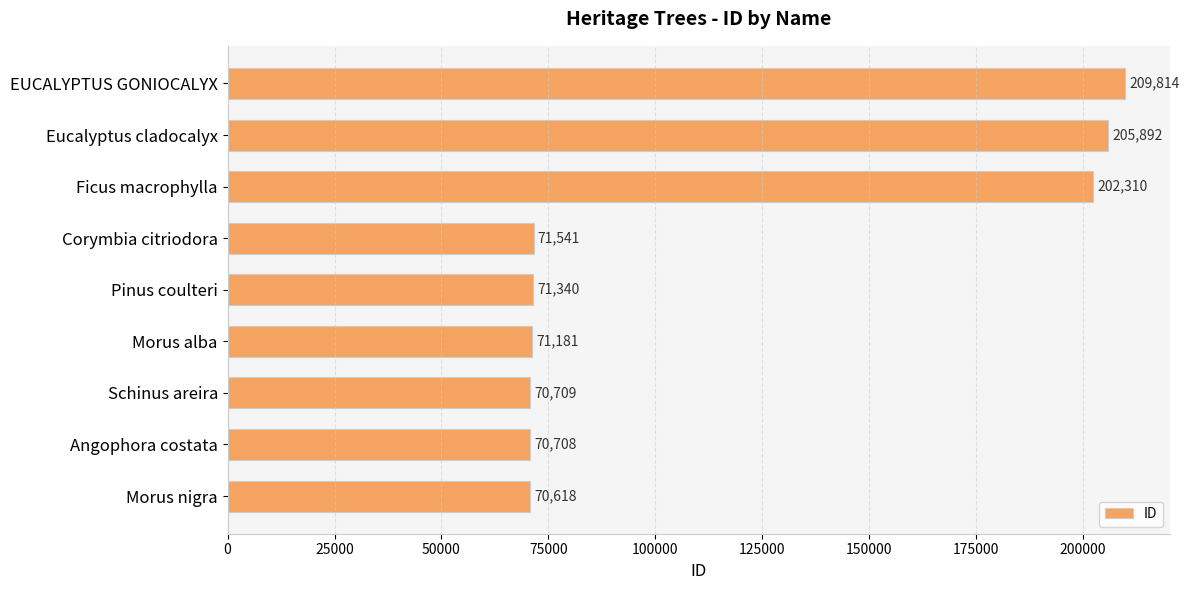

Reading top to bottom, what are all the values shown in this chart?

209814	205892	202310	71541	71340	71181	70709	70708	70618